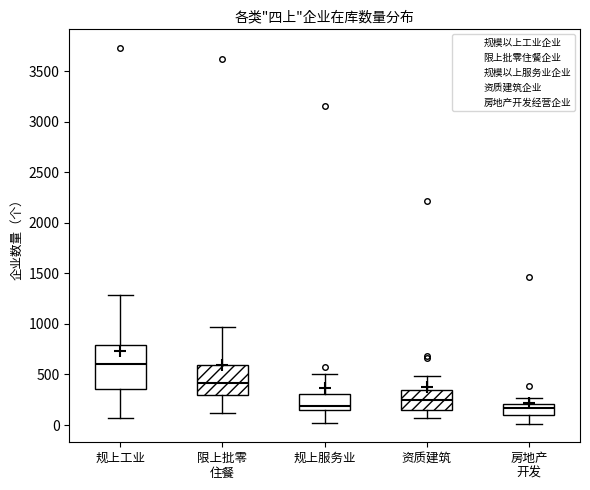

Reading left to right, transcribe this box plot: for each box, give where its median line is, the range the box spans, and where its two whiskers end, as read against the y-axis. The values are not printed on the chart, so give them approximately, as read against the axis.

规上工业: median 600, box 350 to 800, whiskers 50 to 1300
限上批零 住餐: median 400, box 300 to 600, whiskers 100 to 950
规上服务业: median 200, box 150 to 300, whiskers 0 to 500
资质建筑: median 250, box 150 to 350, whiskers 50 to 500
房地产 开发: median 150, box 100 to 200, whiskers 0 to 250